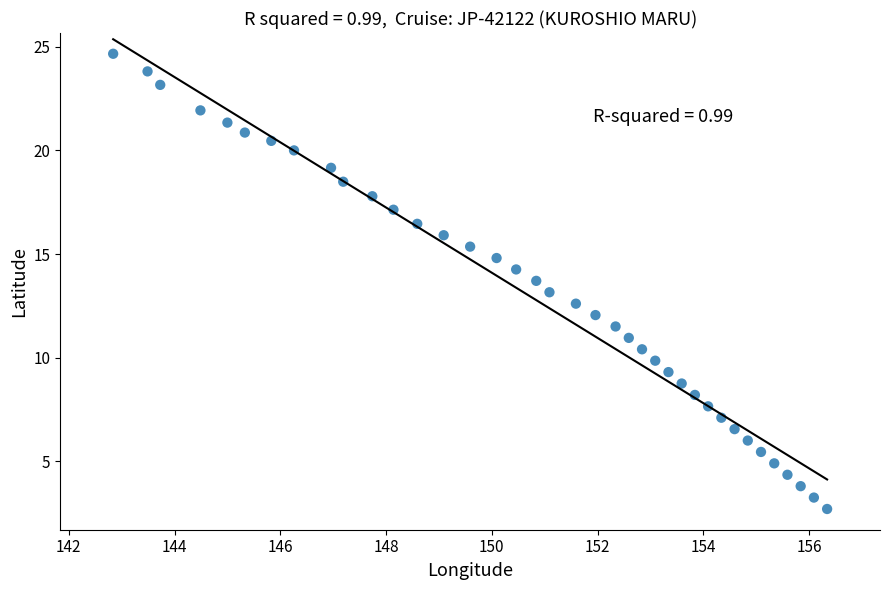

What is the range of X values (max minus min)?

13.5